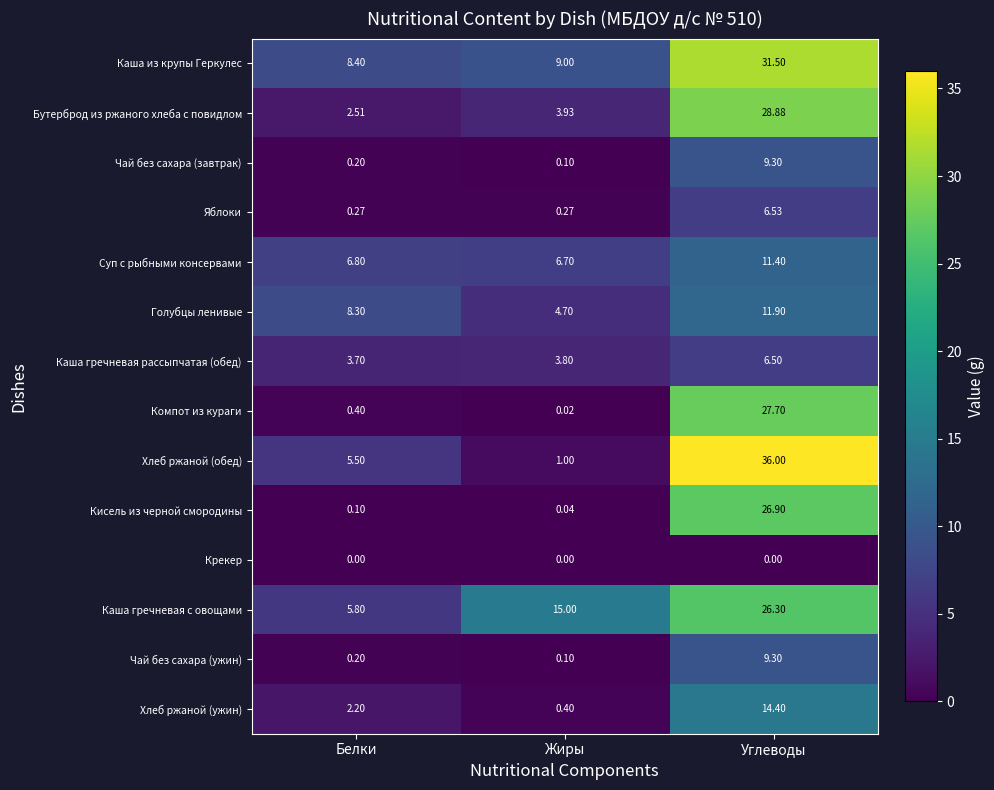

Which series changed the most between Жиры and Углеводы?

Хлеб ржаной (обед)